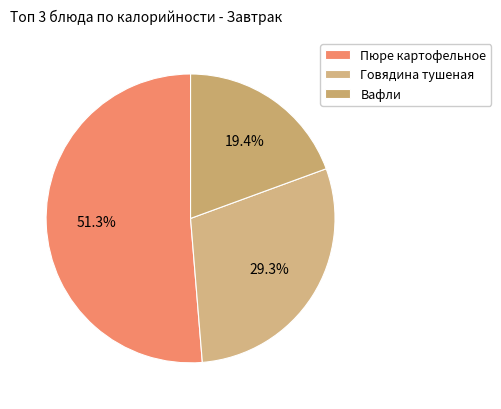

Is it true that Говядина тушеная is 29% of the pie?

True